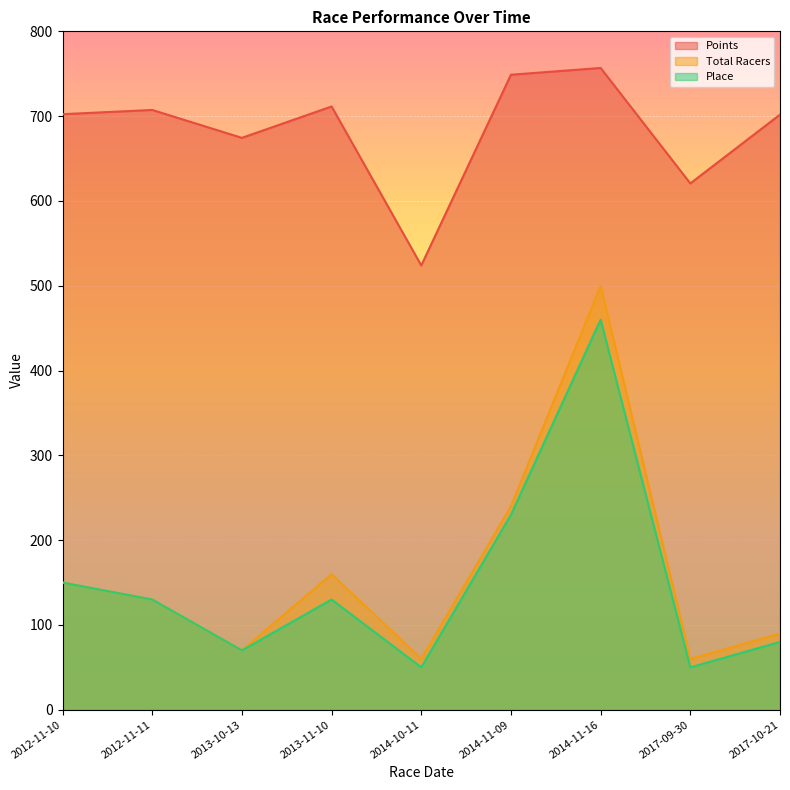

What are all the series names shown in the legend?

Points, Total Racers, Place